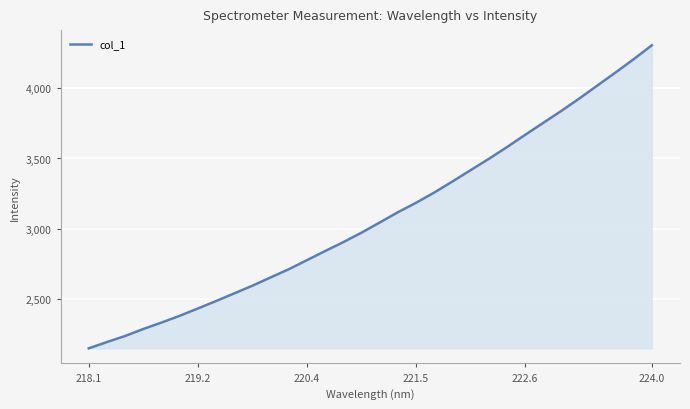

What is the difference between the maximum and minimum values?

2159.8